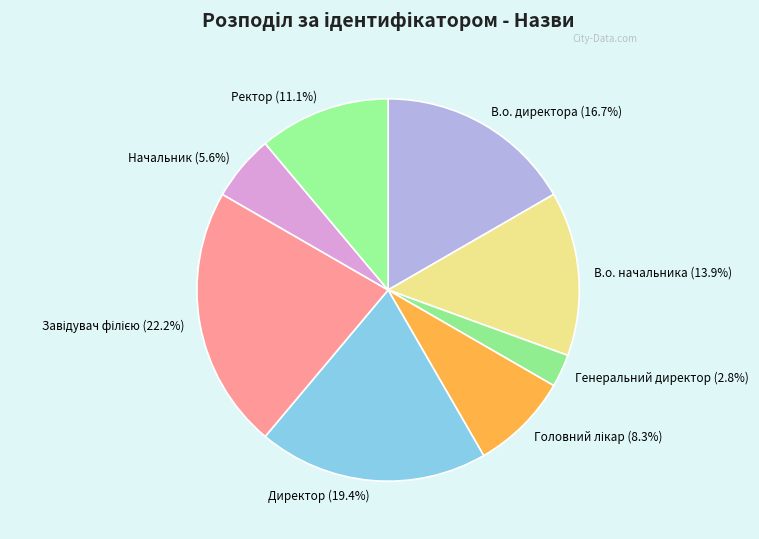

Which has a higher value, Ректор (11.1%) or В.о. директора (16.7%)?

В.о. директора (16.7%)